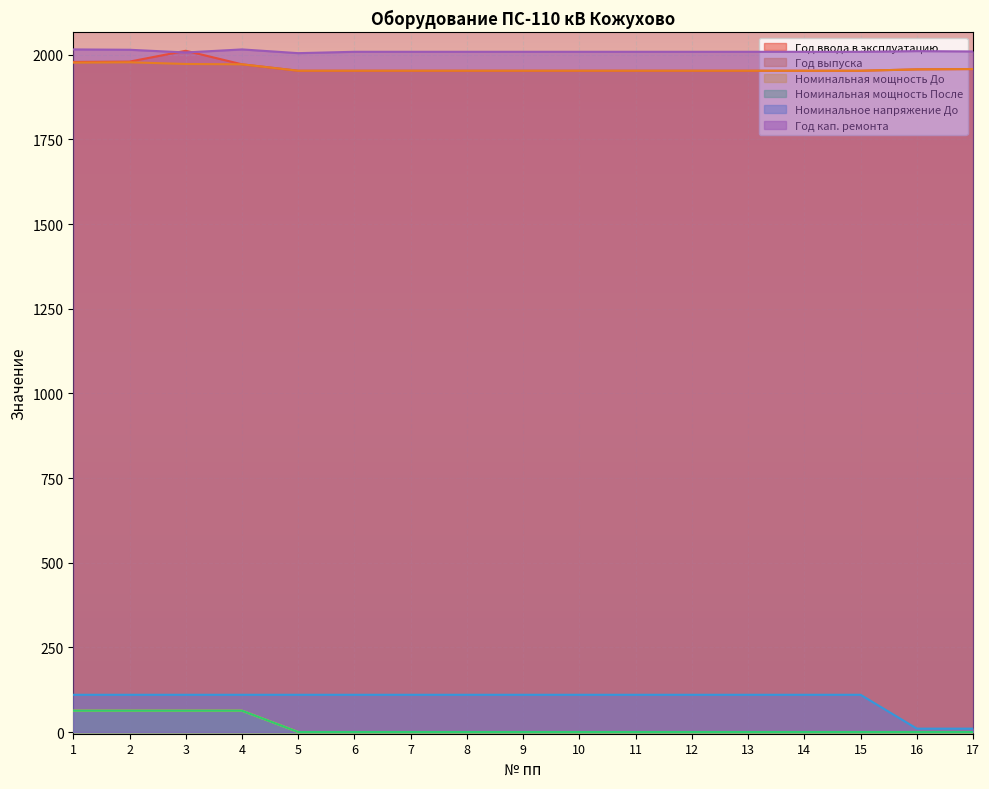

Which series has the largest range (max minus min)?

Номинальное напряжение До